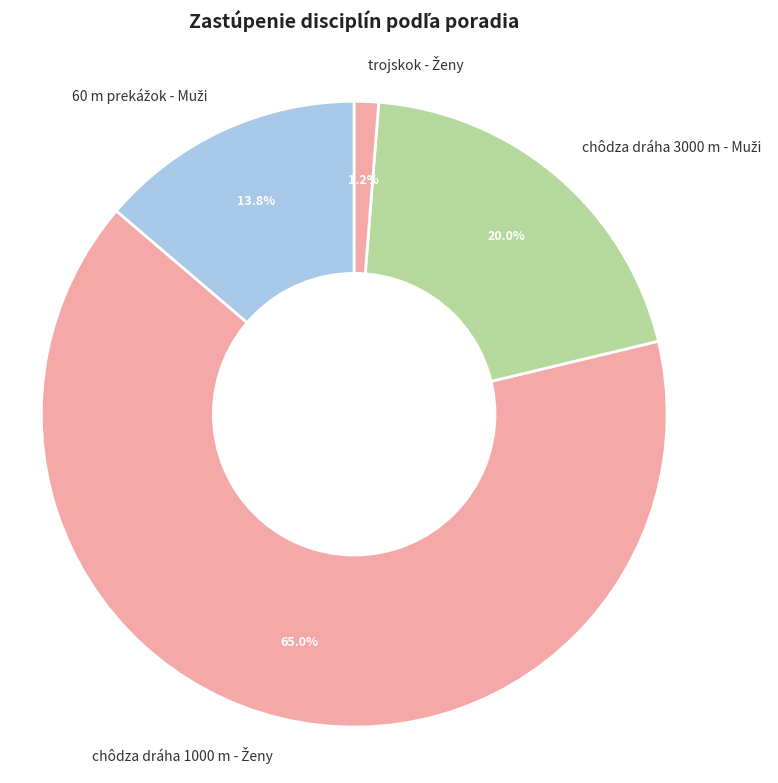

How many slices are in this pie chart?

4